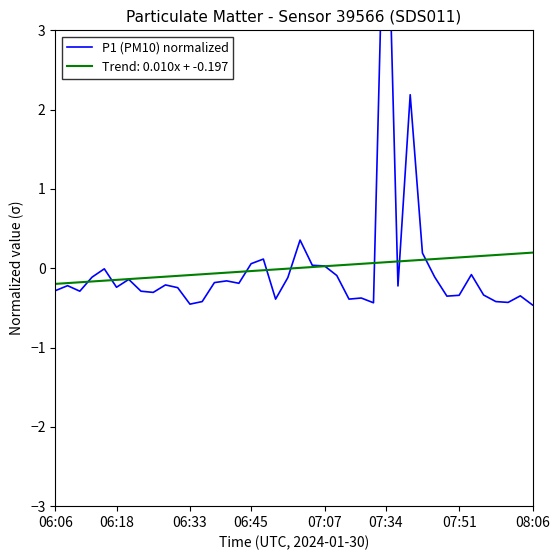

Where does the data first go above 0?

06:45